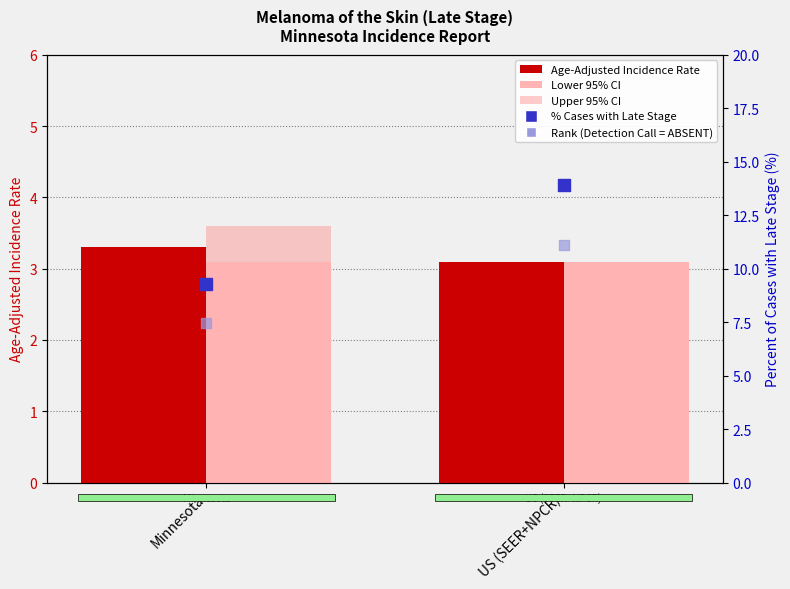

At how many categories does at least one series exceed 12?

1